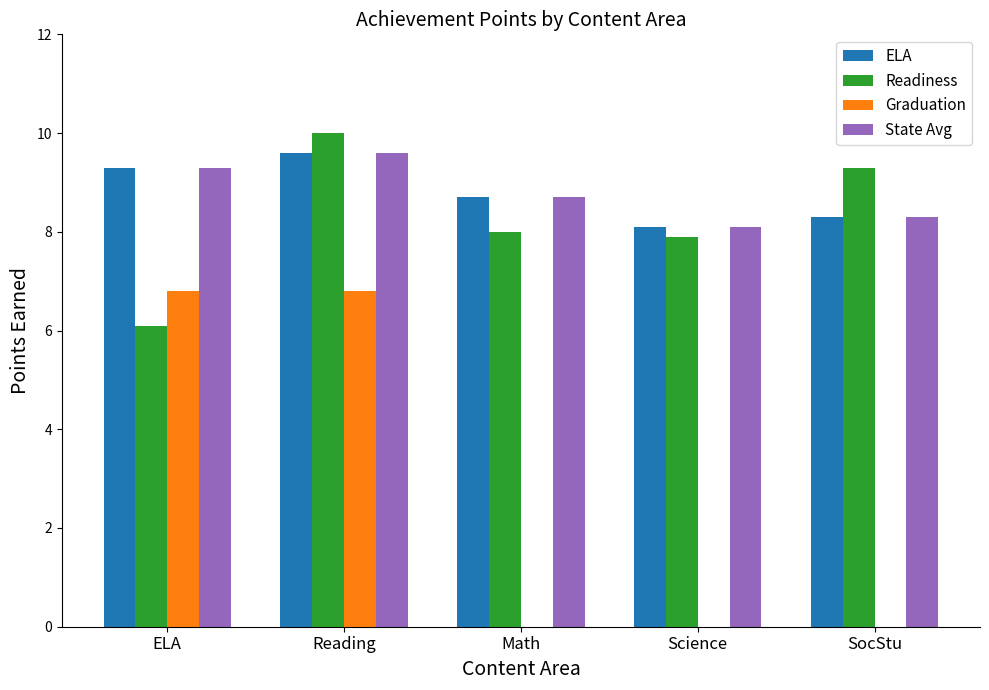

Are the bars horizontal?

No